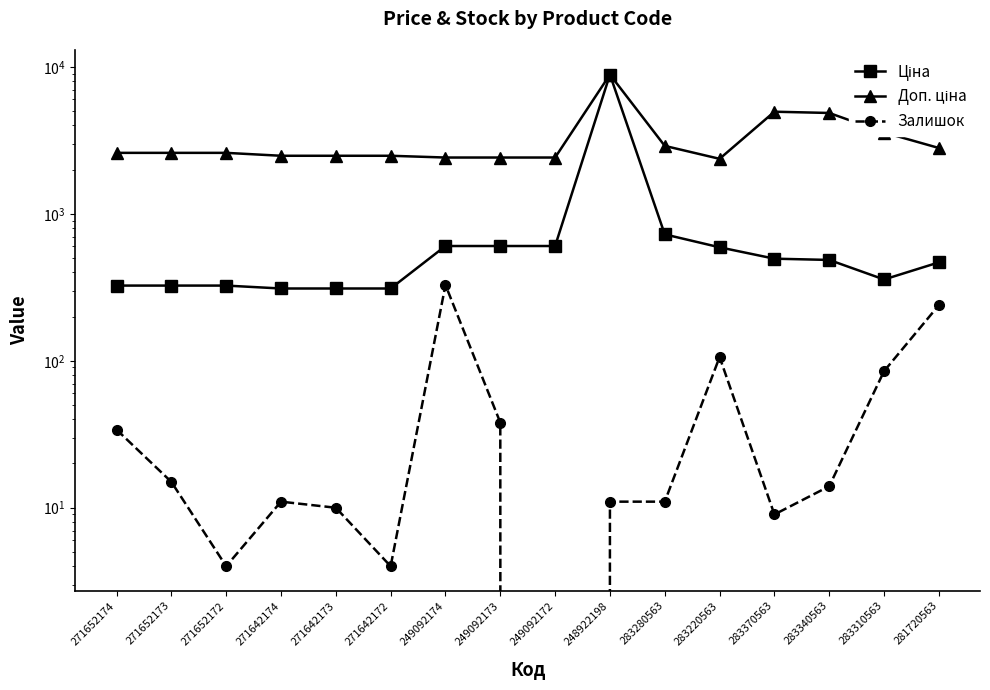

How many values in the Доп. ціна series are below 2598?

7